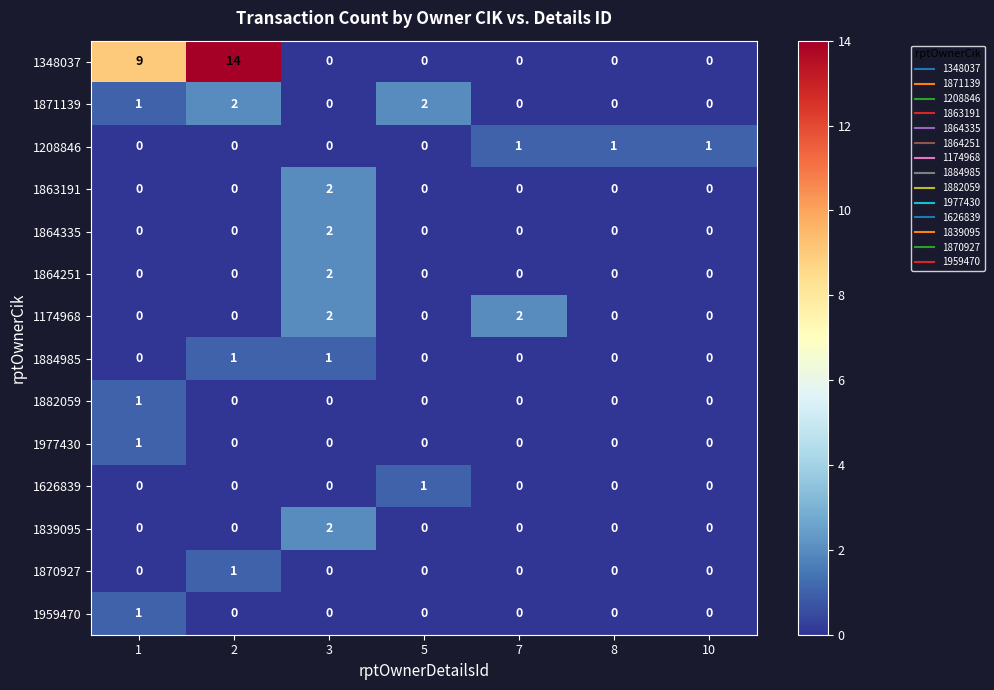

Between 2 and 7, which series saw the biggest shift?

1348037